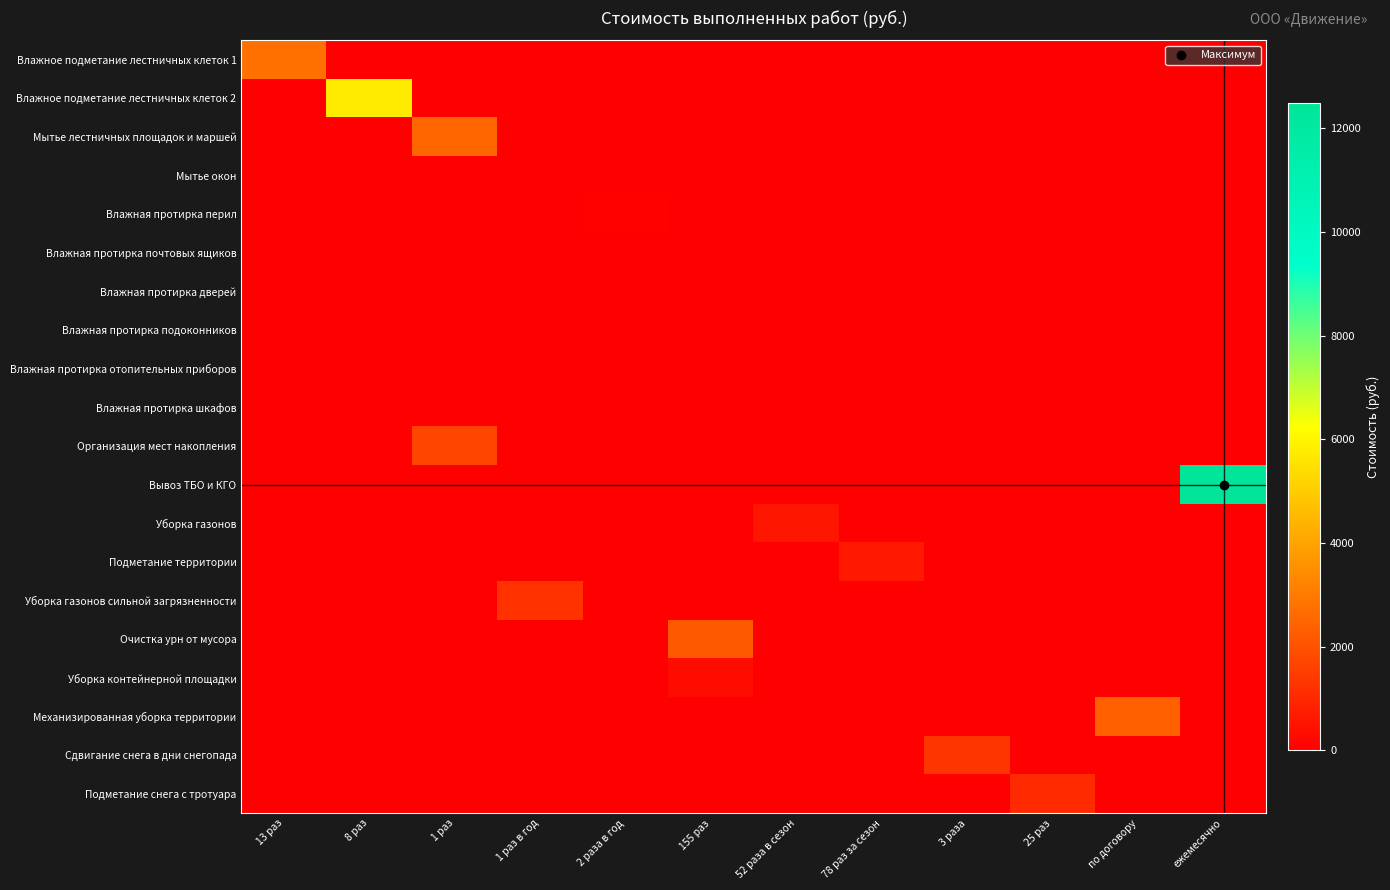

Between 2 раза в год and 78 раз за сезон, which series saw the biggest shift?

Подметание территории